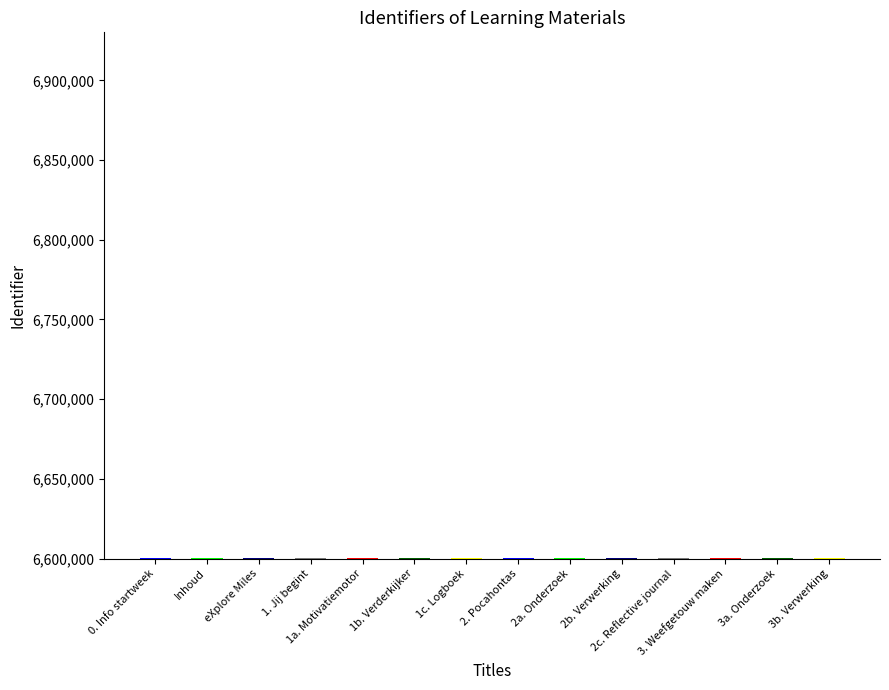

What is the minimum value shown in the chart?

6600054